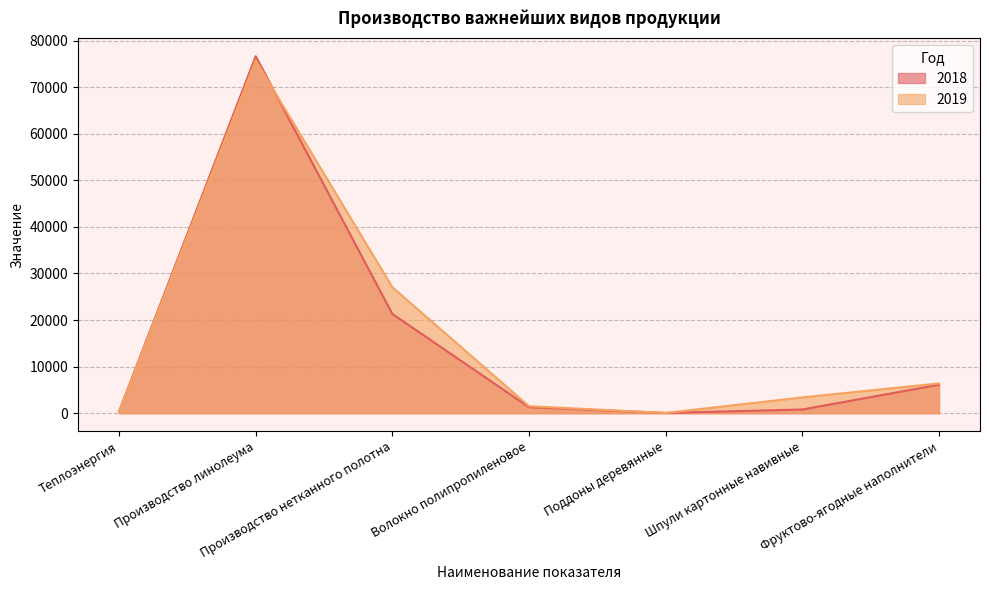

At which category is the sum across all series the highest?

Производство линолеума